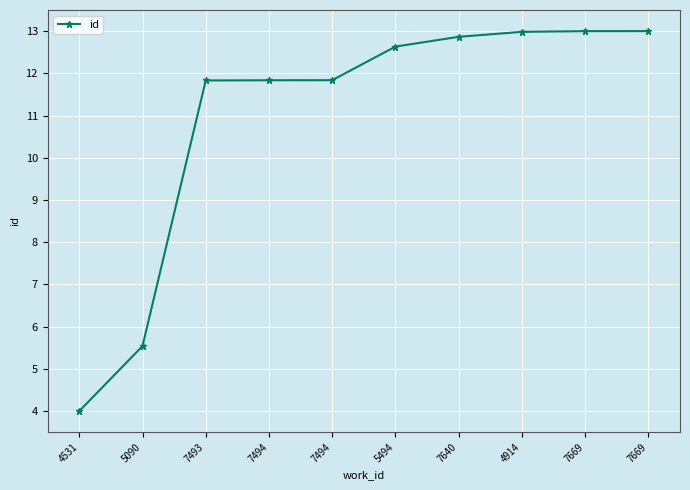

At which category does the chart reach its minimum across all series?

4531